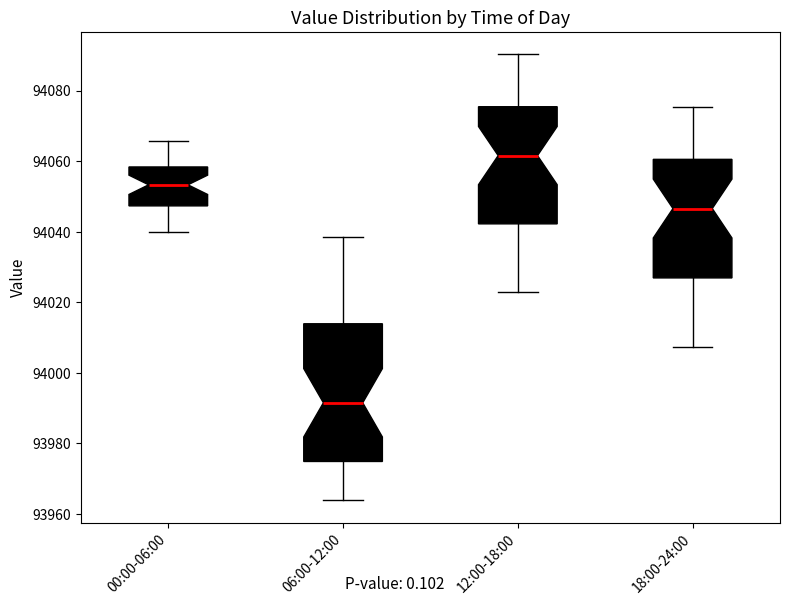

Reading left to right, read every box against the y-axis: the position of its median line, the range the box covers, and the ends of its whiskers. The values are not printed on the chart, so give them approximately, as read against the axis.

00:00-06:00: median 94054, box 94048 to 94058, whiskers 94040 to 94066
06:00-12:00: median 93992, box 93974 to 94014, whiskers 93964 to 94038
12:00-18:00: median 94062, box 94042 to 94076, whiskers 94022 to 94090
18:00-24:00: median 94046, box 94026 to 94060, whiskers 94008 to 94076